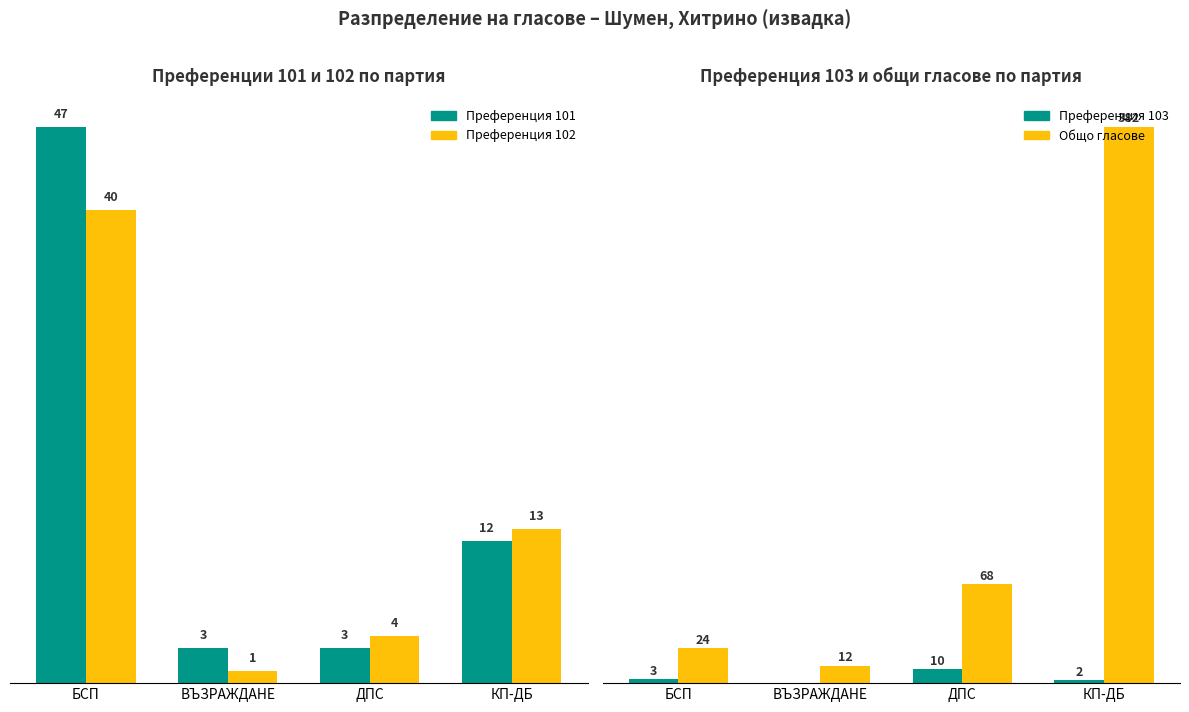

Is the value of Преференция 102 at ДПС greater than the value of Общо гласове at ВЪЗРАЖДАНЕ?

No